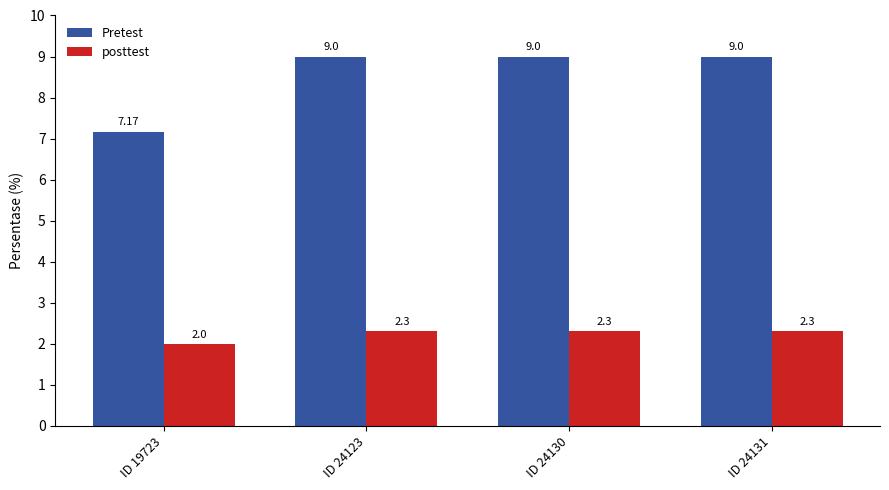

Rank the series by their average value, from highest to lowest.

Pretest, posttest